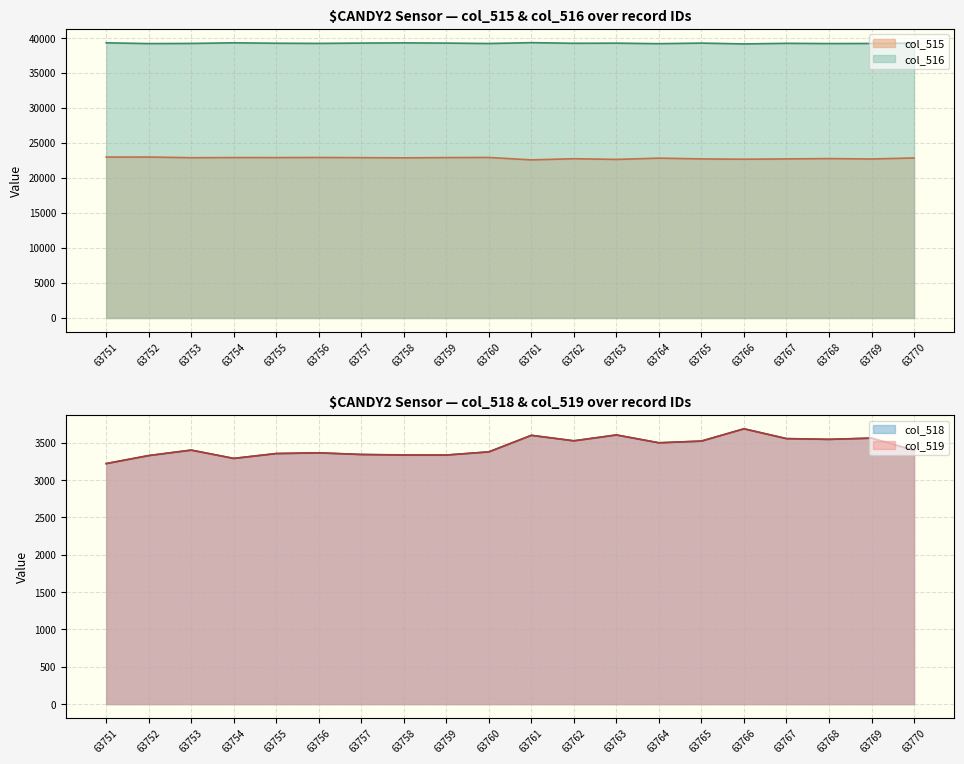

What is the total value across all series at 63752?

68863